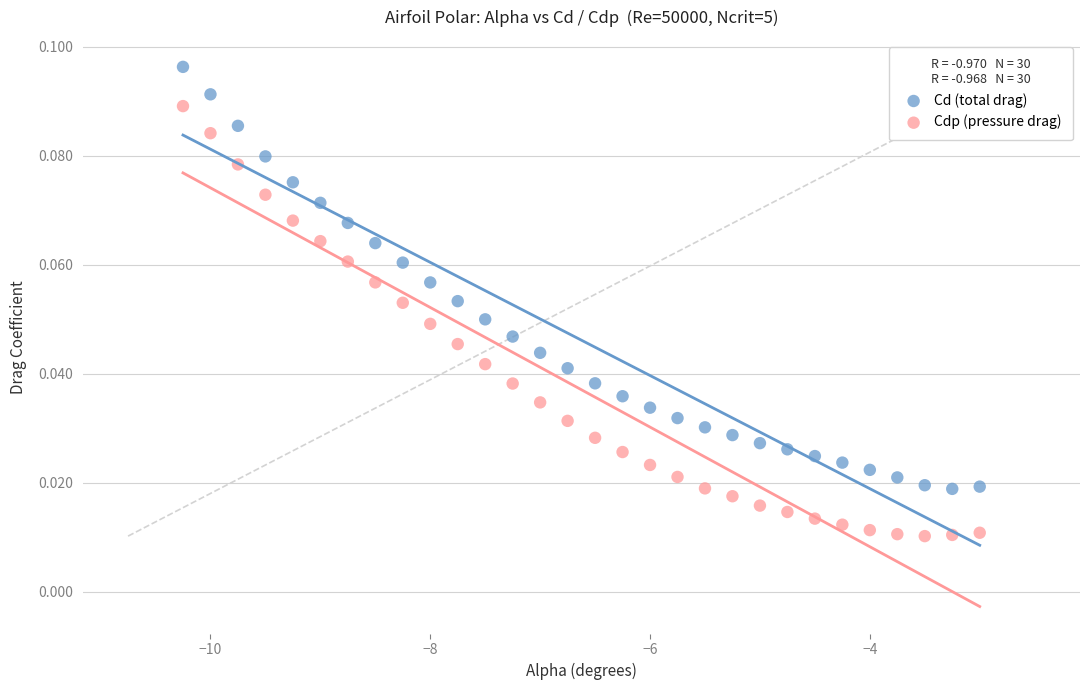

What are all the series names shown in the legend?

Cd (total drag), Cdp (pressure drag)